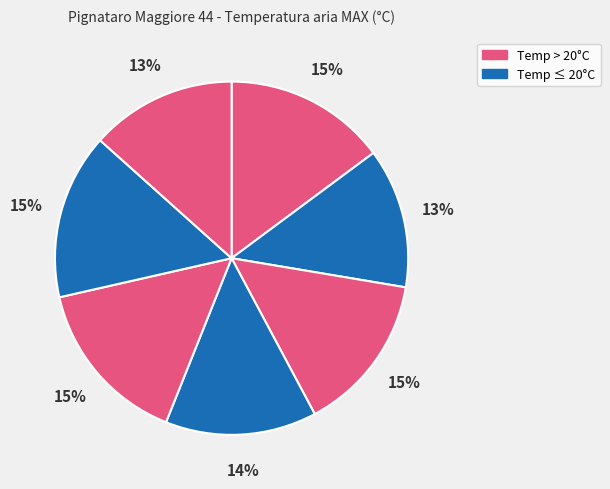

Count the number of slices in the pie.

7